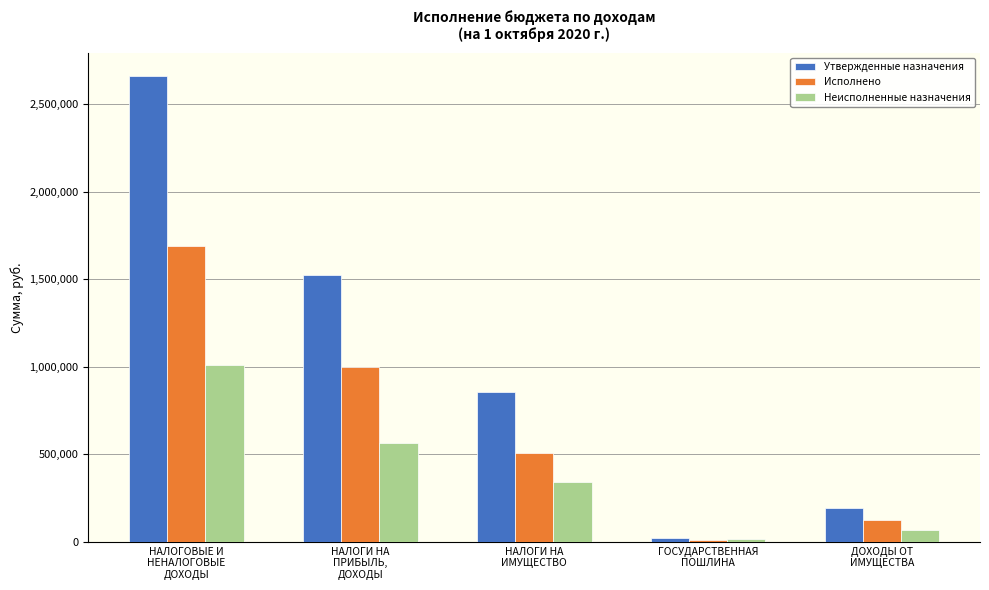

How many groups of bars are there?

5